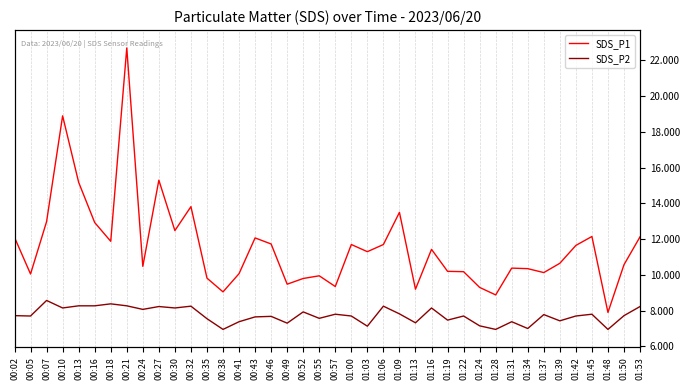

What is the difference between the second highest and second lowest values in the SDS_P2 series?

1.4